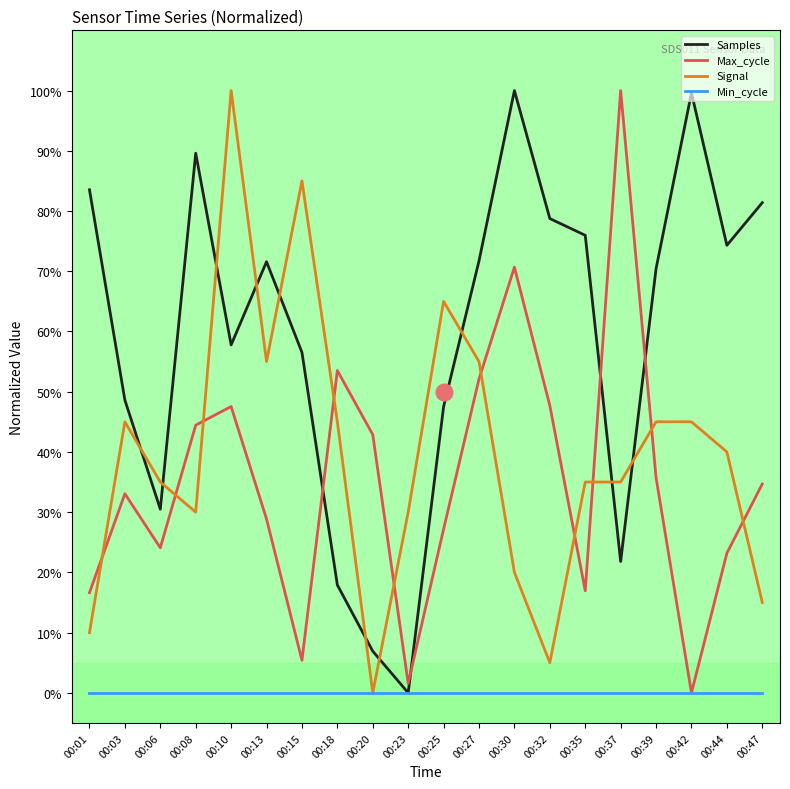

At which label does Samples first exceed 71?

00:01